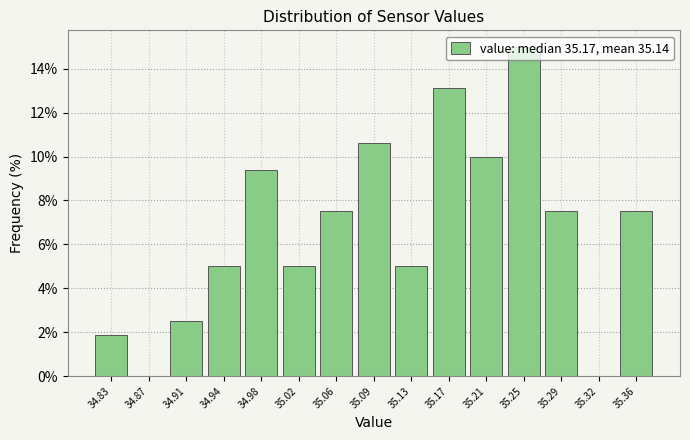

What is the height of the bar covering 35.076 to 35.114 on the x-axis? Neither the bar edges nor the heights are printed on the chart, so give them approximately, as read against the axes.

10.6